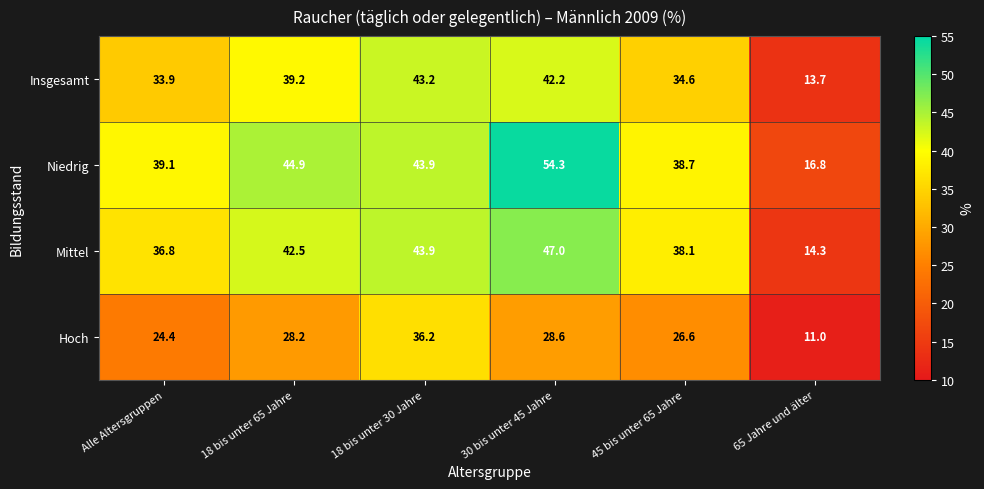

At how many categories does at least one series exceed 20?

5